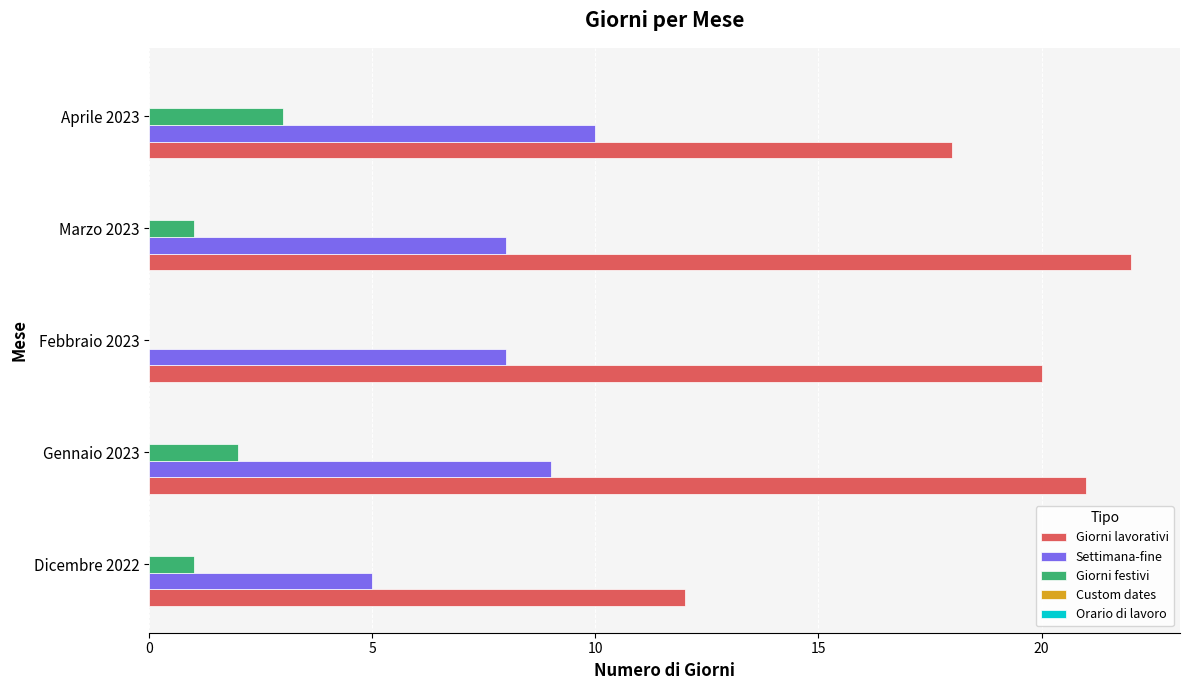

What is the approximate value of Settimana-fine at Marzo 2023?

8